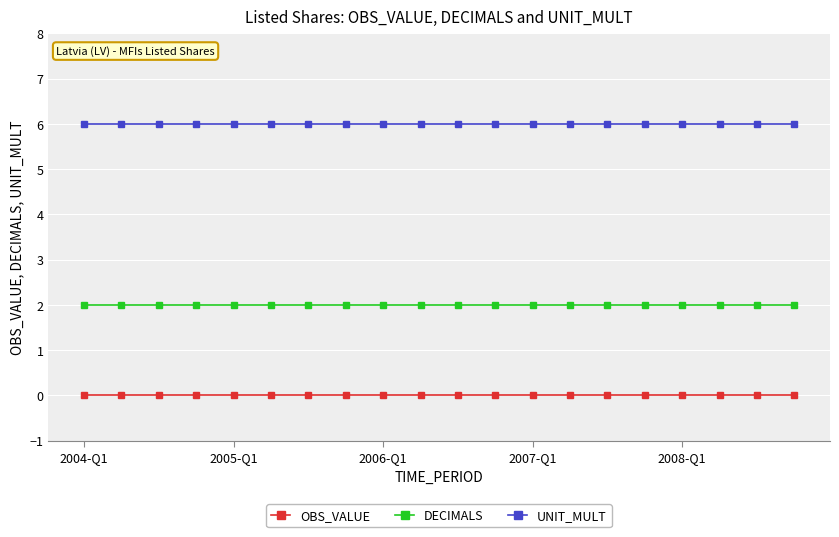

Which series has the largest total across all categories?

UNIT_MULT